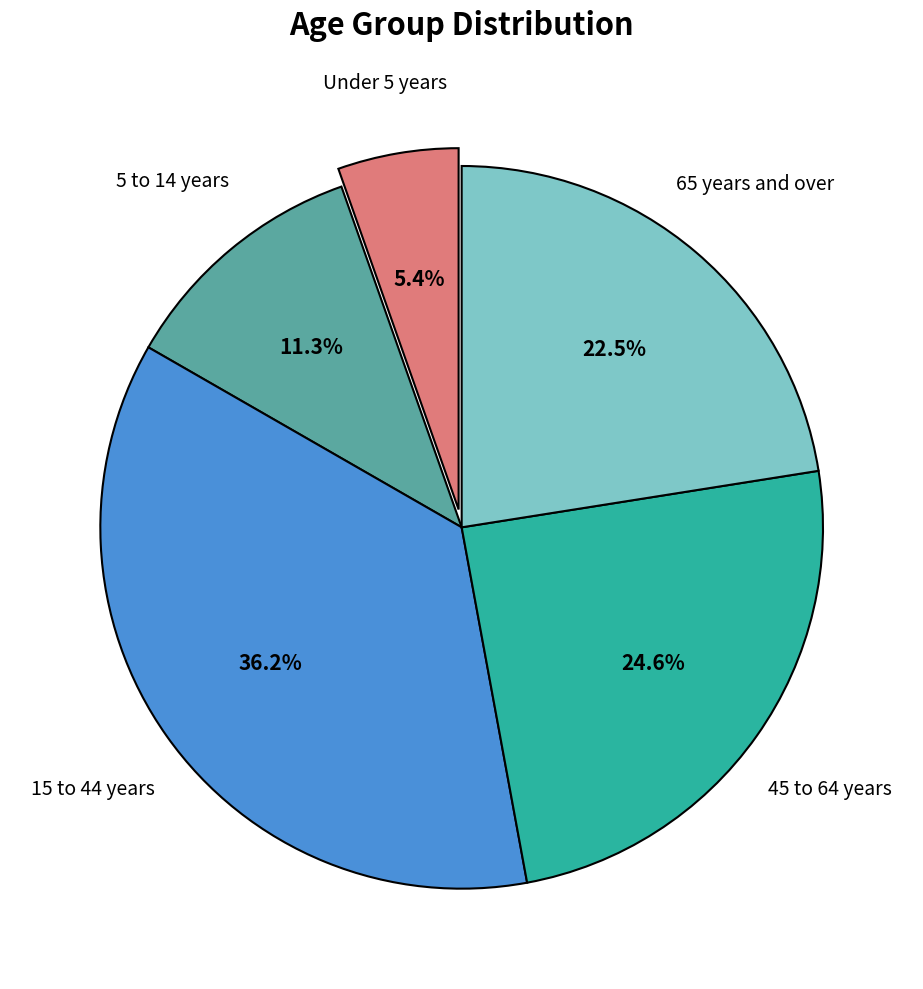

Does any single category account for the majority?

No